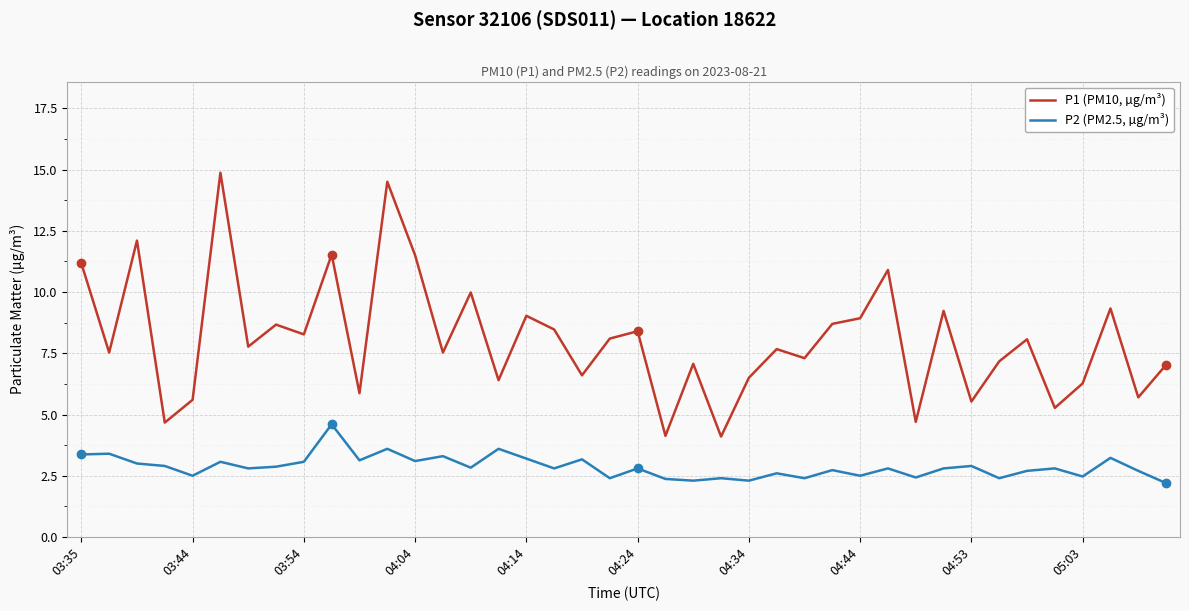

Rank the series by their average value, from lowest to highest.

P2 (PM2.5, µg/m³), P1 (PM10, µg/m³)